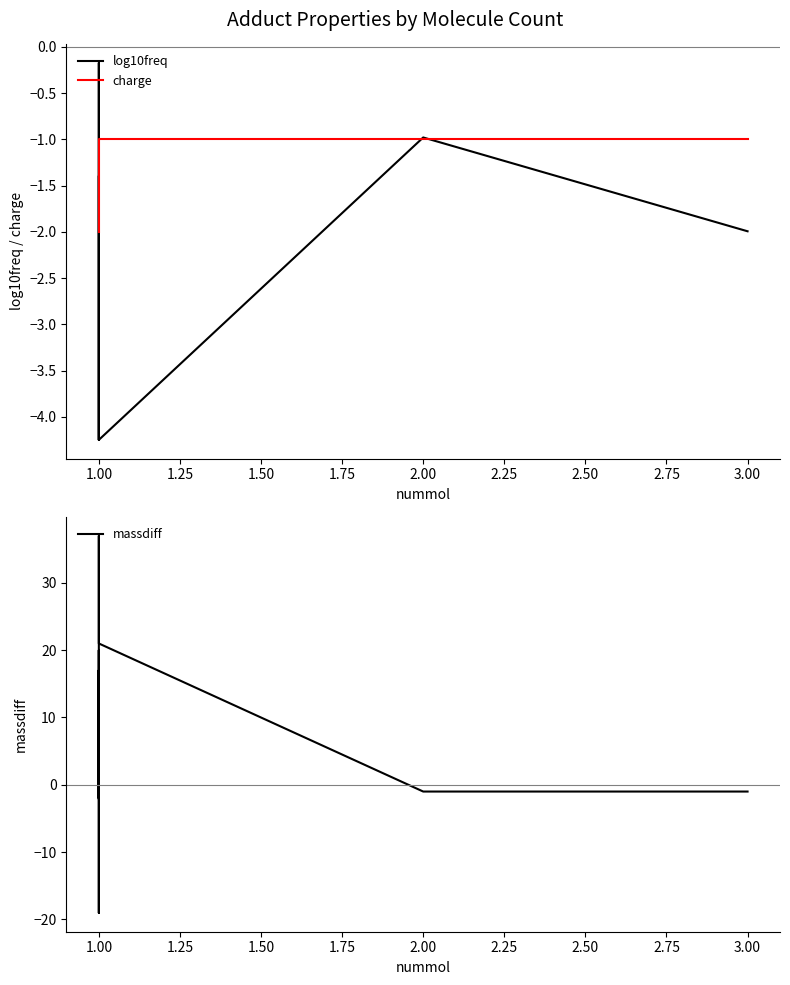

True or false: log10freq and charge intersect in this chart.

True